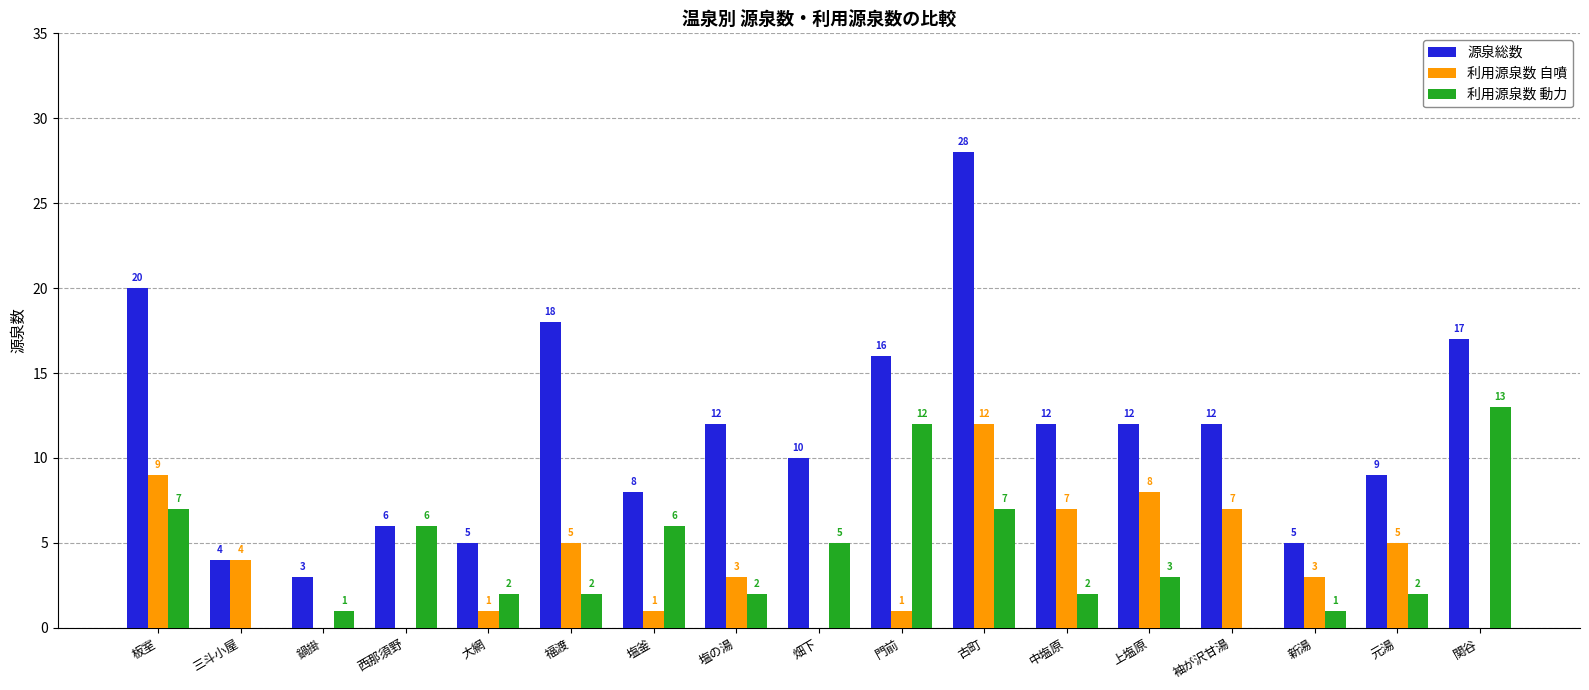

Is it true that 源泉総数 equals 6 at 西那須野?

True